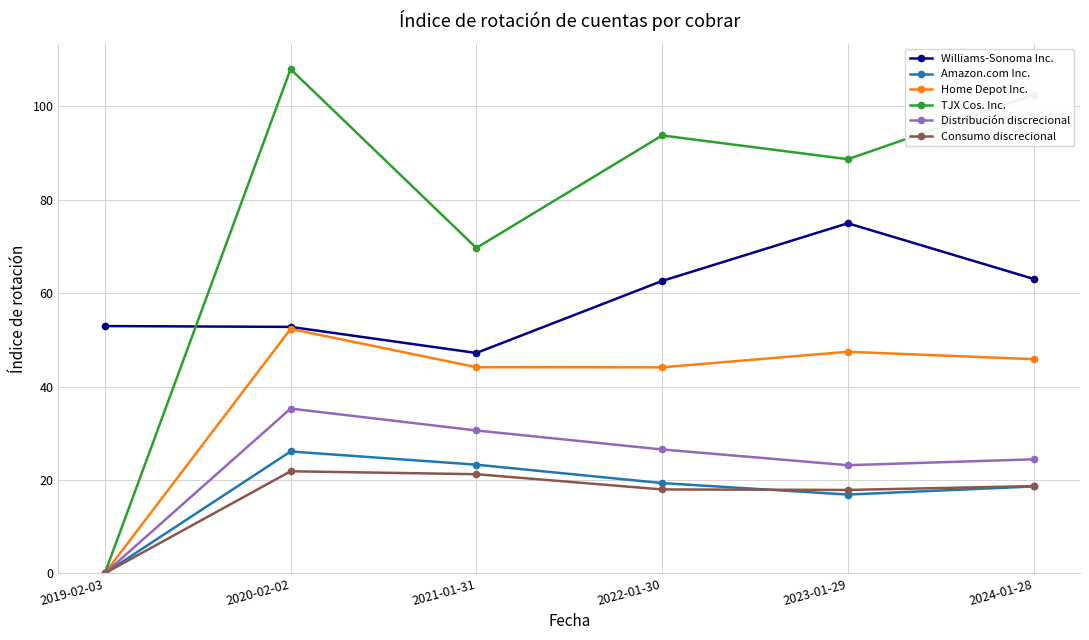

Where is the first local maximum for Home Depot Inc.?

2020-02-02